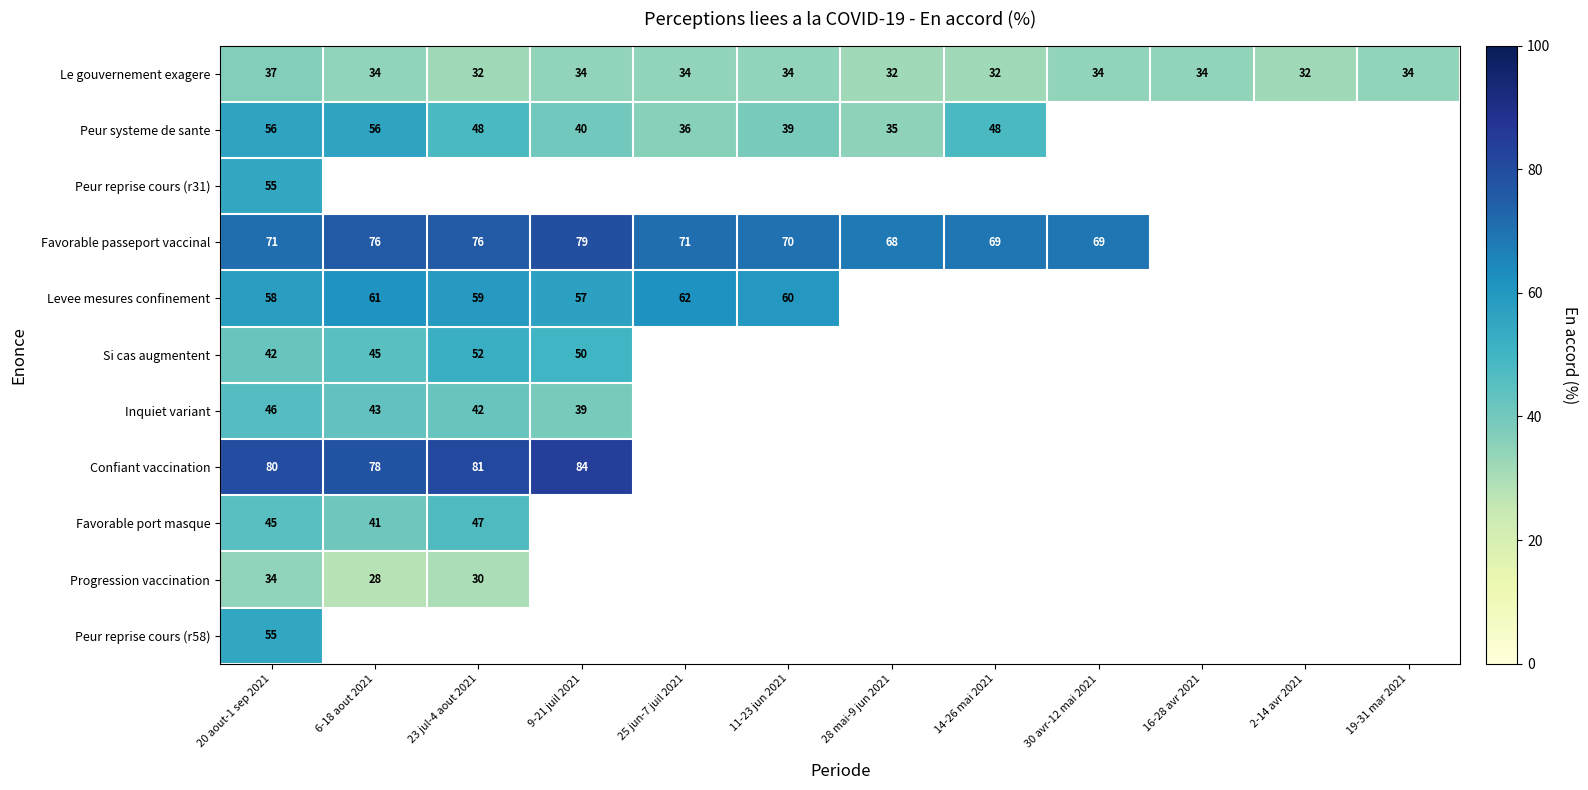

Between 23 jul-4 aout 2021 and 30 avr-12 mai 2021, which is larger?

30 avr-12 mai 2021